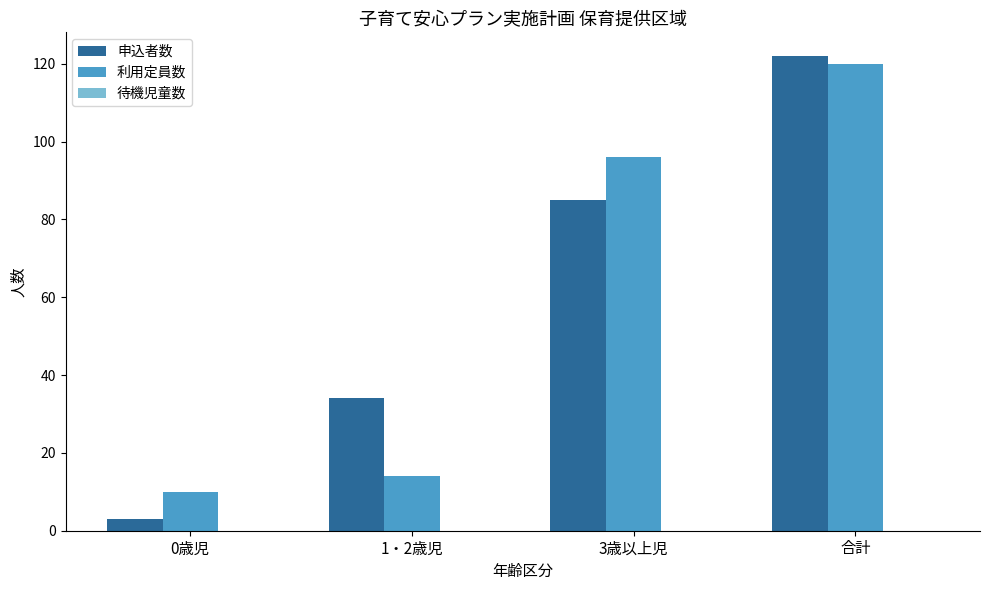

What position from the left is 0歳児?

1